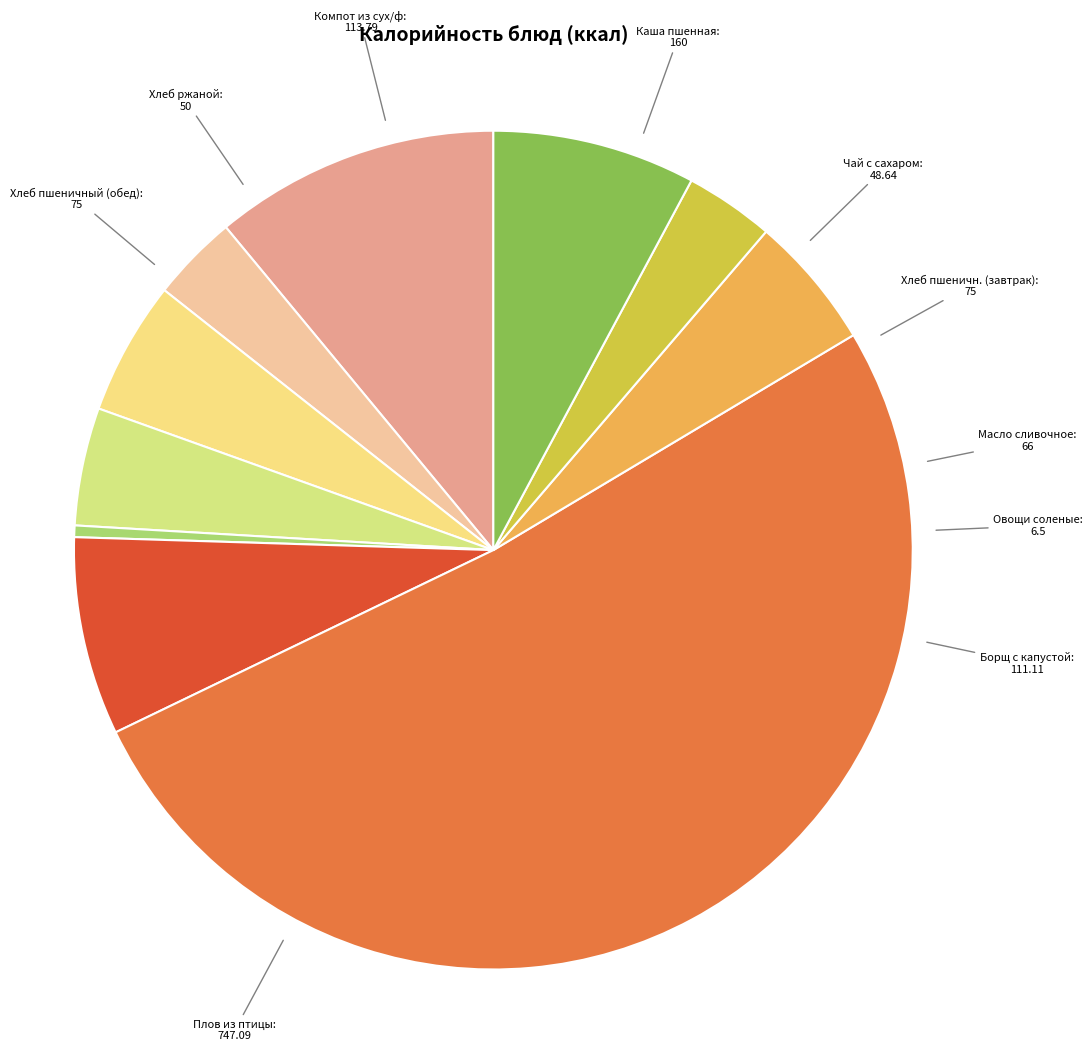

Do Масло сливочное and Хлеб пшеничн. (завтрак) together represent more than half of the pie?

No